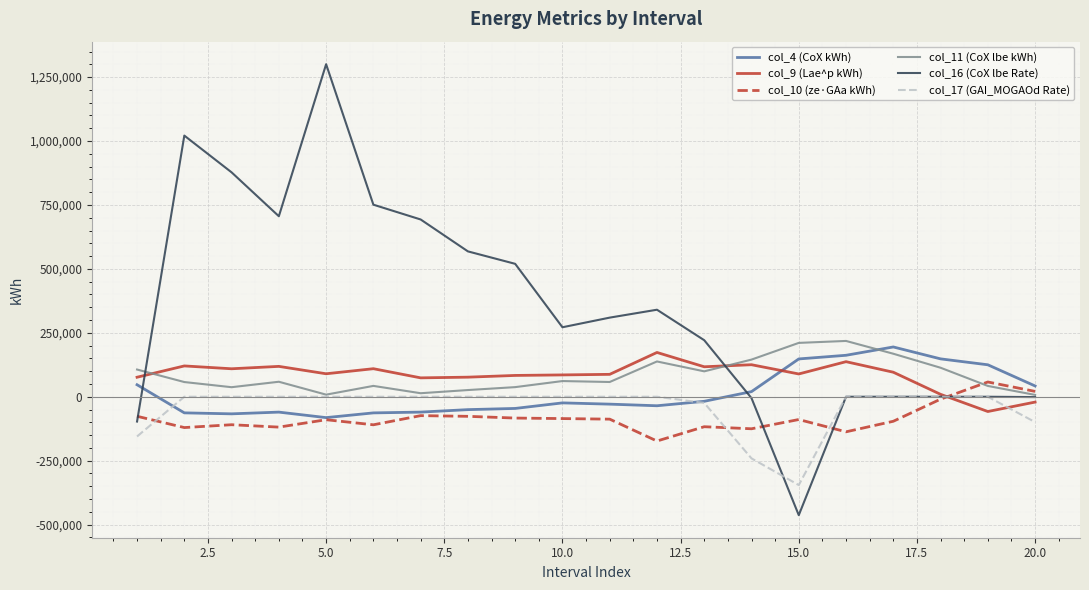

True or false: col_10 (ze·GAa kWh) has more than 1 points higher than both neighbors.

True